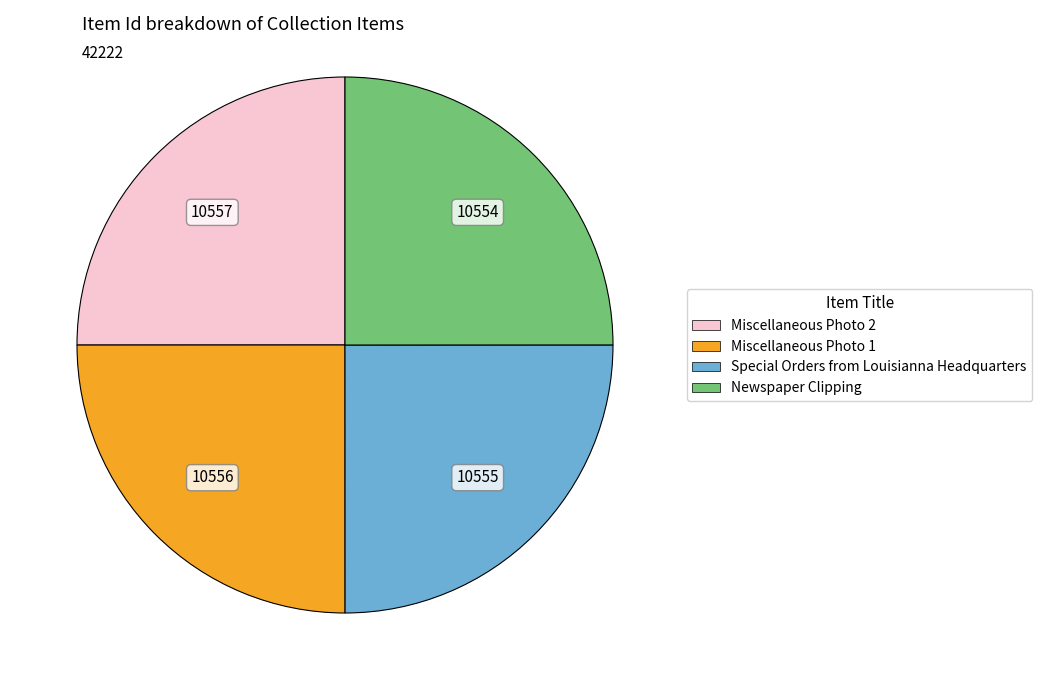

Is it true that Miscellaneous Photo 2 is 11% of the pie?

False